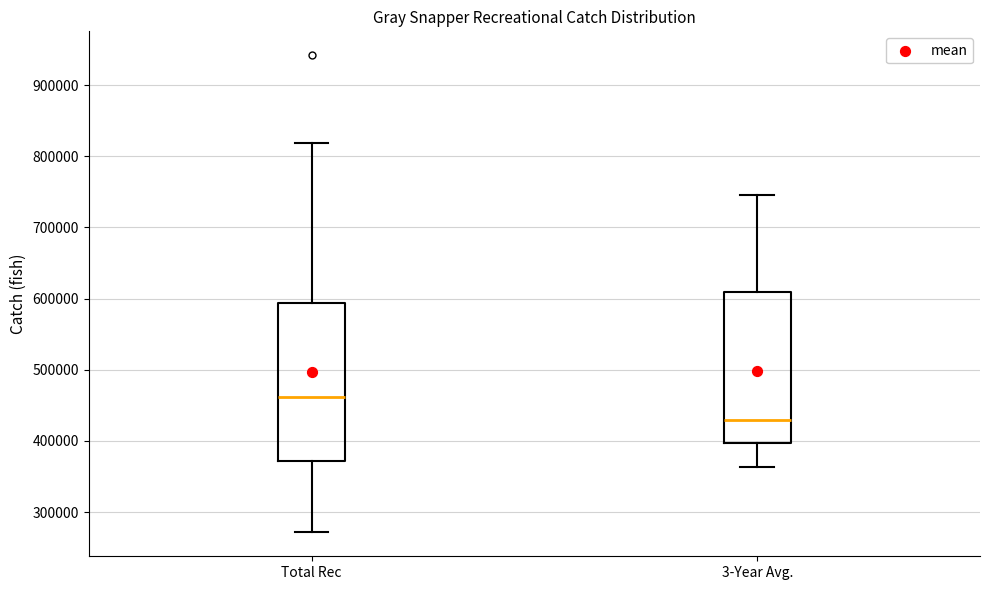

Comparing the boxes themselves (not the whiskers), which one is the tallest?

Total Rec